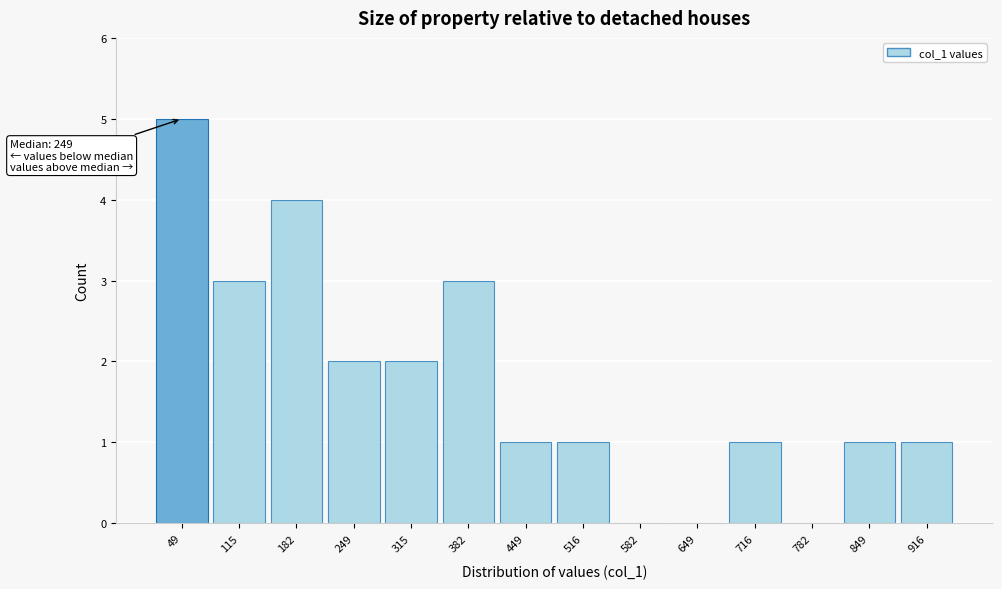

Reading right to left, list all the values displayed in this chart.

916=1	849=1	782=0	716=1	649=0	582=0	516=1	449=1	382=3	315=2	249=2	182=4	115=3	49=5